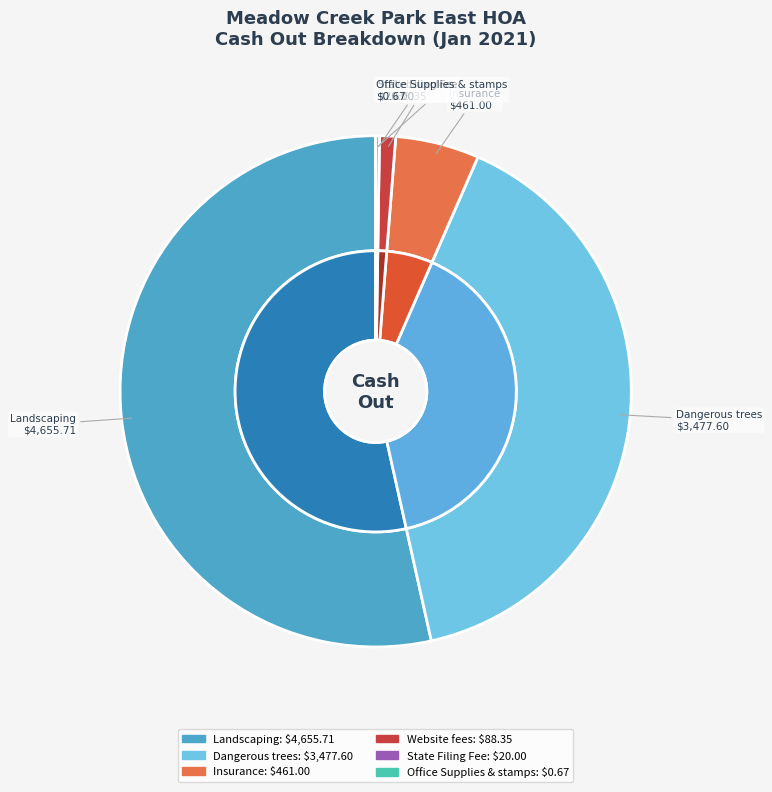

The State Filing Fee slice represents 1% of the pie. True or false?

False